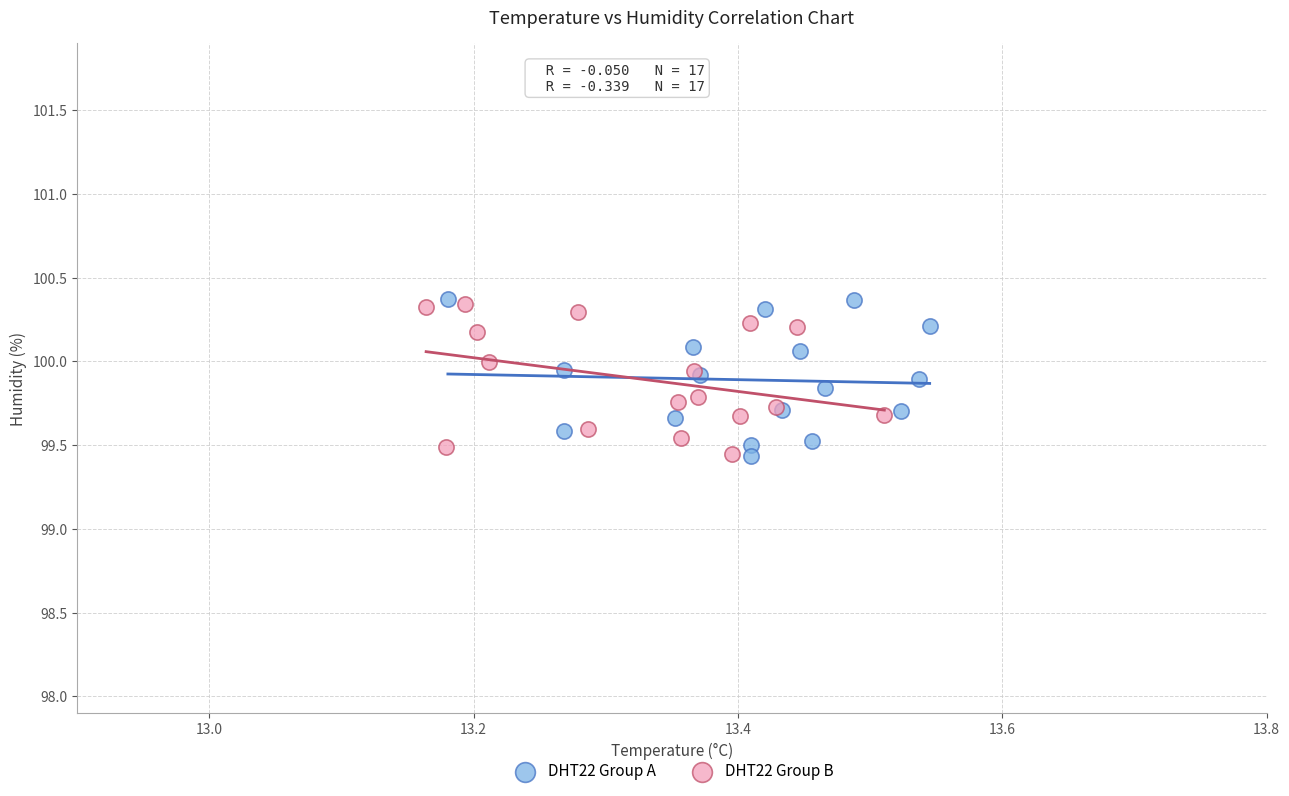

What are all the series names shown in the legend?

DHT22 Group A, DHT22 Group B